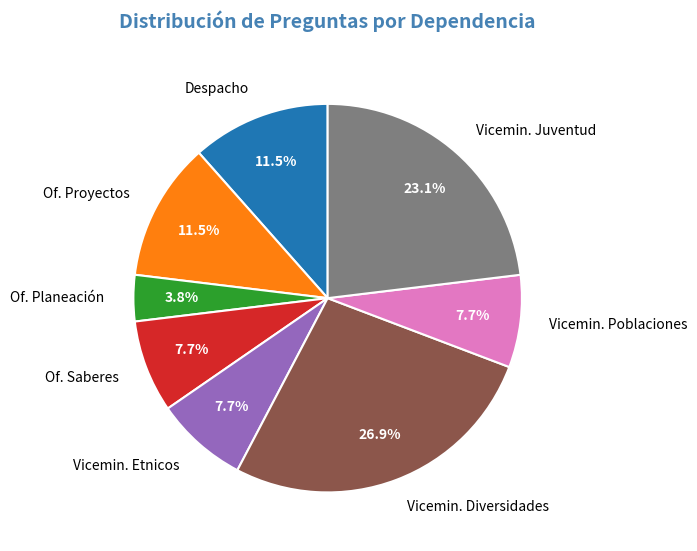

Which slice is the largest?

Vicemin. Diversidades